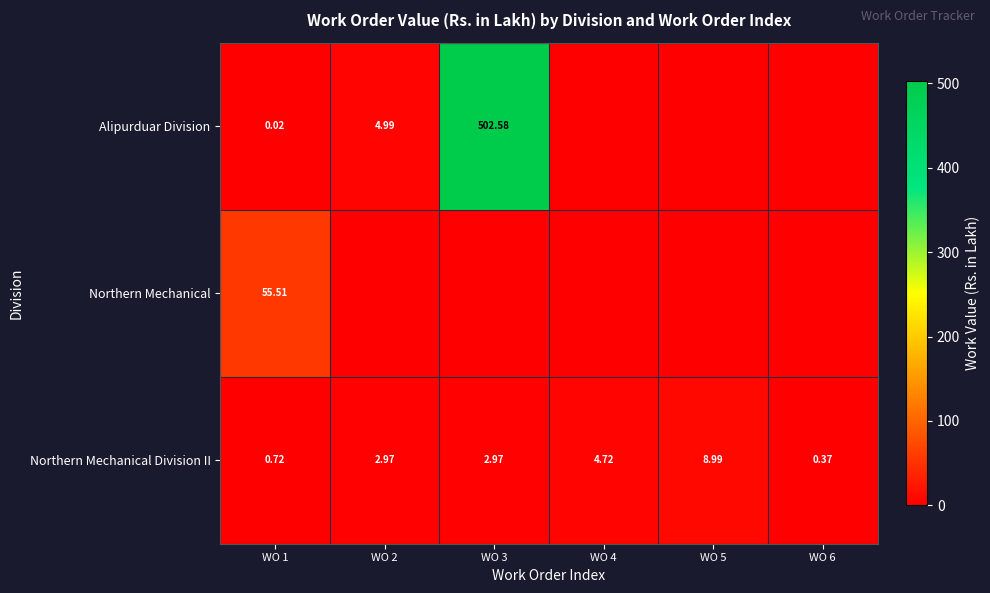

Is the value of Northern Mechanical at WO 1 greater than the value of Alipurduar Division at WO 1?

Yes